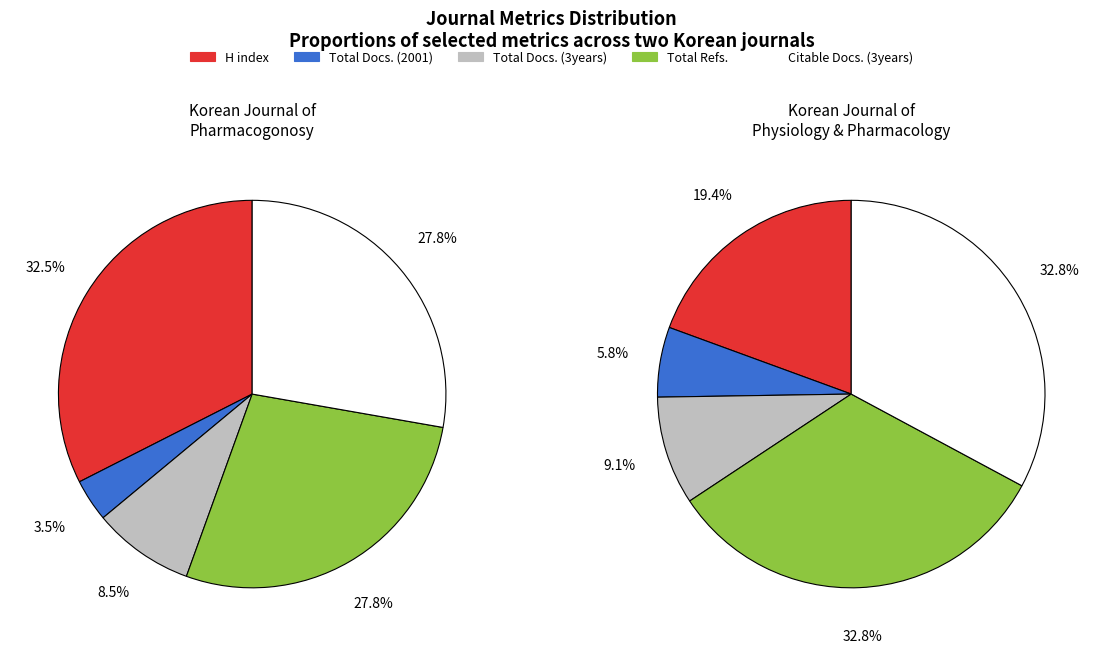

Rank the series by their maximum value, from highest to lowest.

Total Refs., Citable Docs. (3years), H index, Total Docs. (3years), Total Docs. (2001)